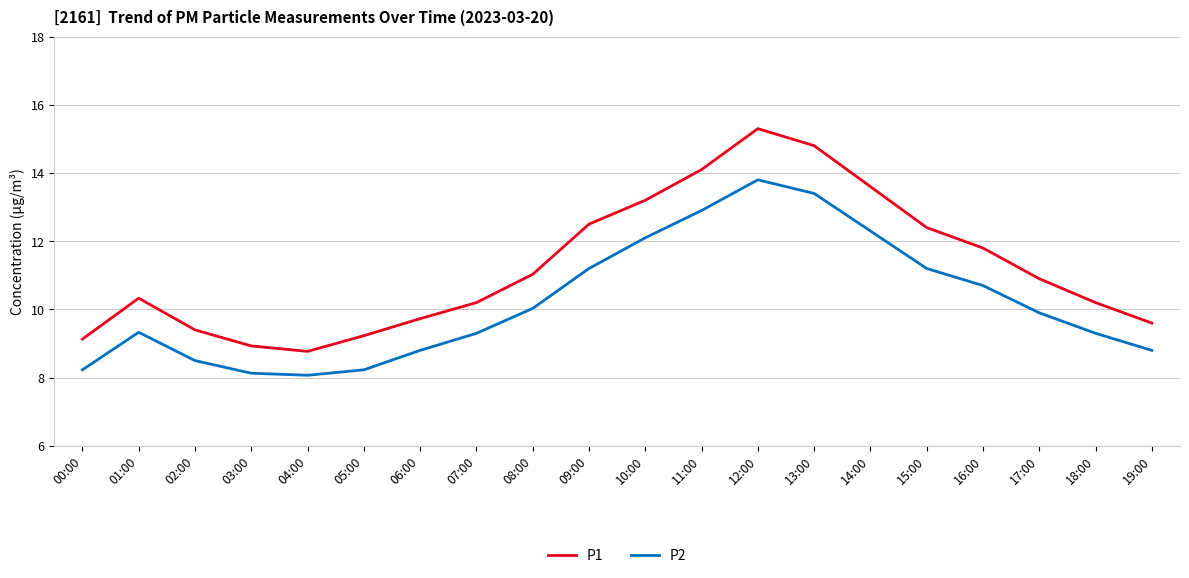

Which series changed the most between 12:00 and 15:00?

P1